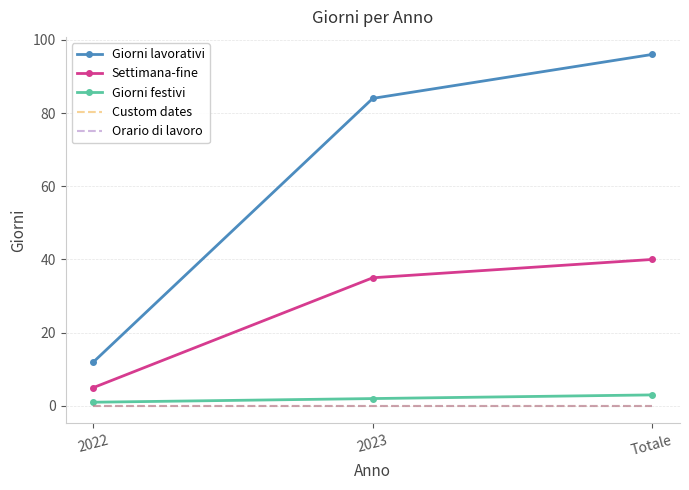

What is the difference between the maximum and second lowest values in the Settimana-fine series?

5